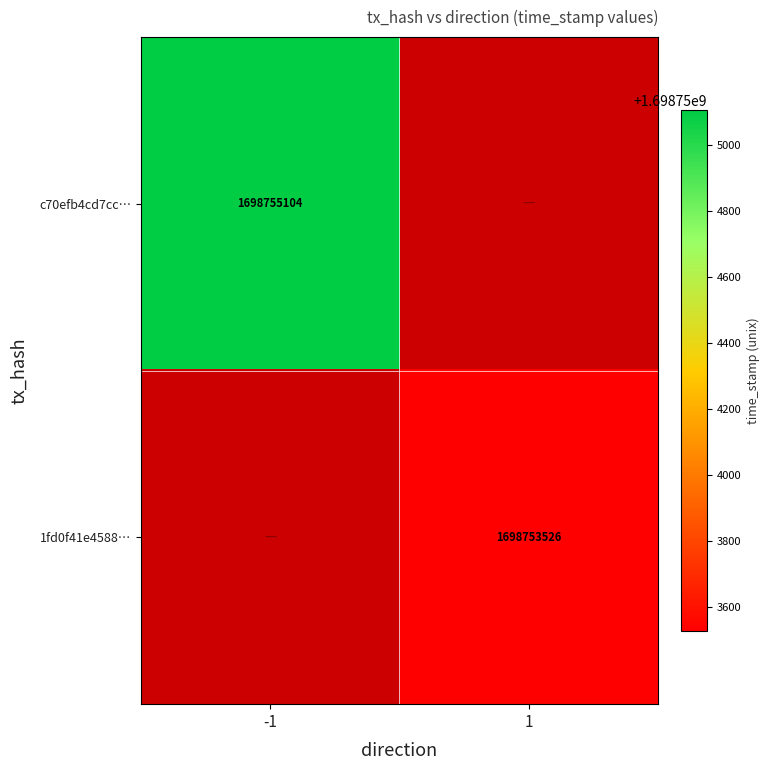

At which label is c70efb4cd7cc4cb7c5b79af0efab0cce80843a4 closest to 849377552?

direction_-1